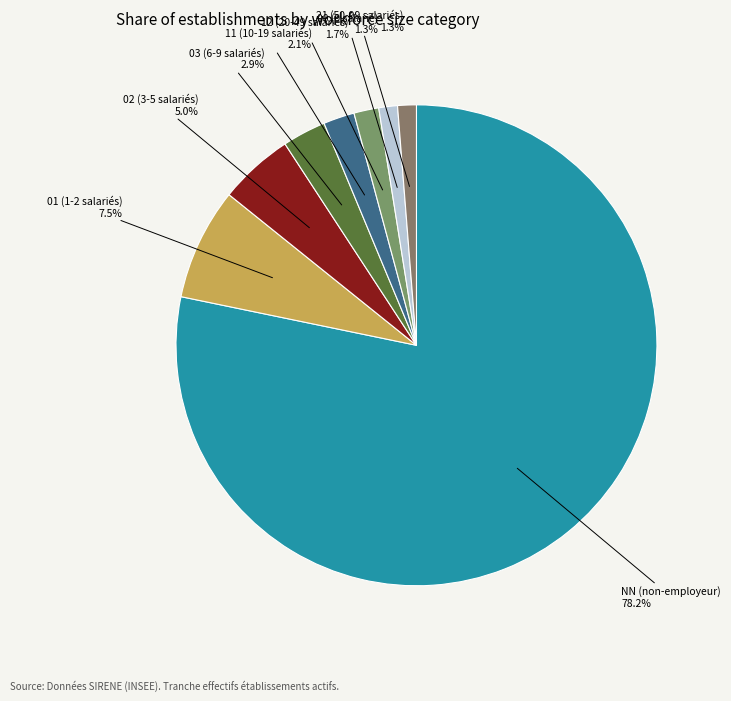

What portion of the pie excludes 00 (0 salarié)?

98.7%